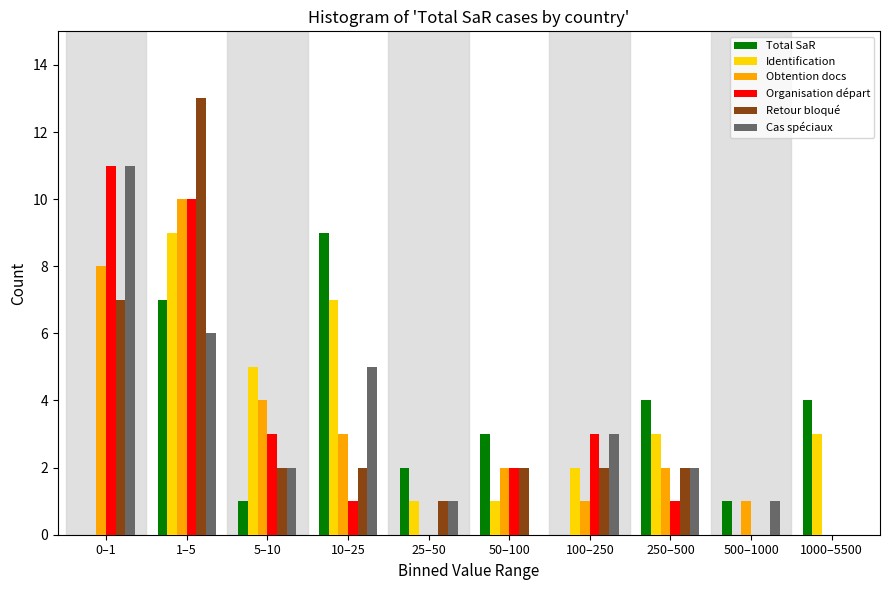

At which category is the sum across all series the highest?

1–5